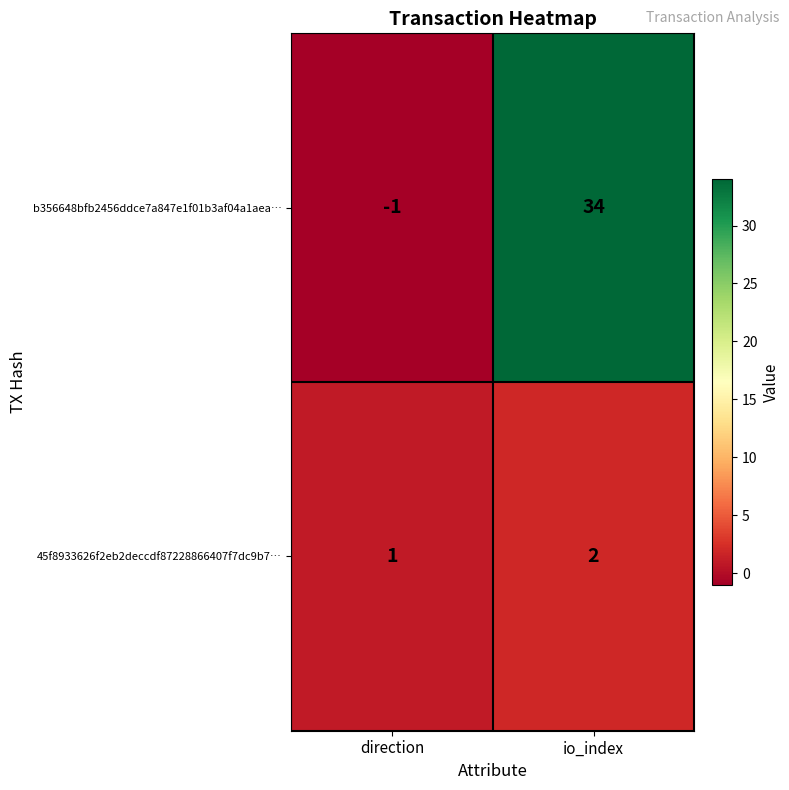

Is it true that 45f8933626f2eb2deccdf87228866407f7dc9b7… equals 0 at direction?

False